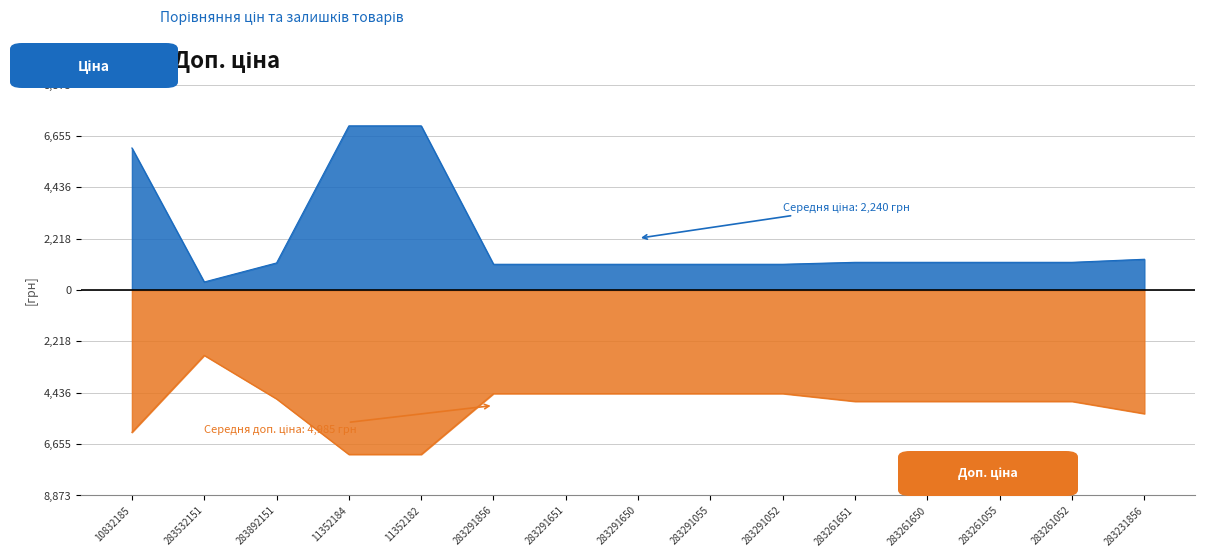

At which label does Ціна reach its minimum?

283532151